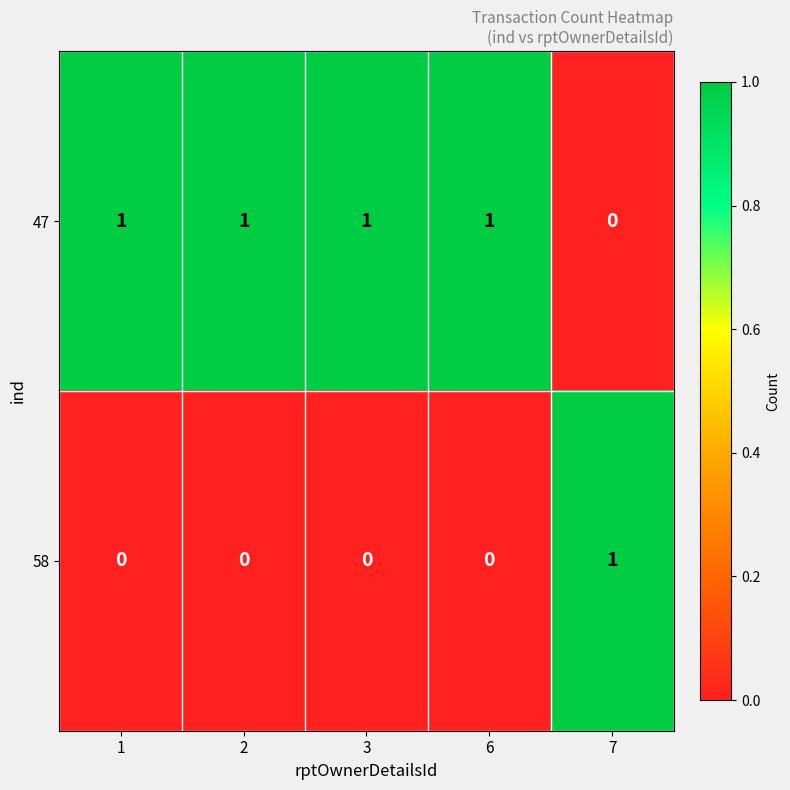

What is the spread (max minus min) of values at 7?

1